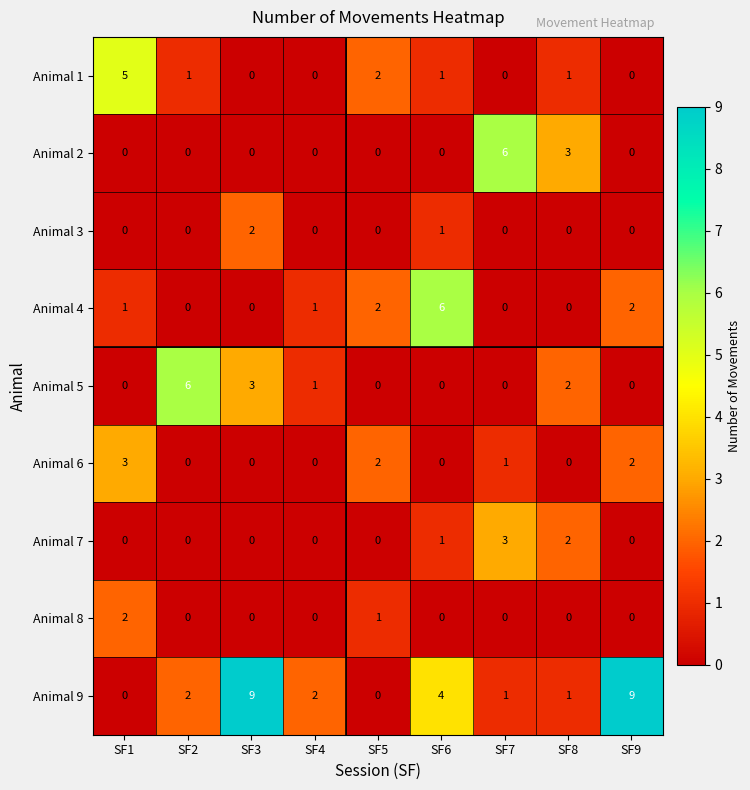

Between SF6 and SF8, which series saw the biggest shift?

Animal 4